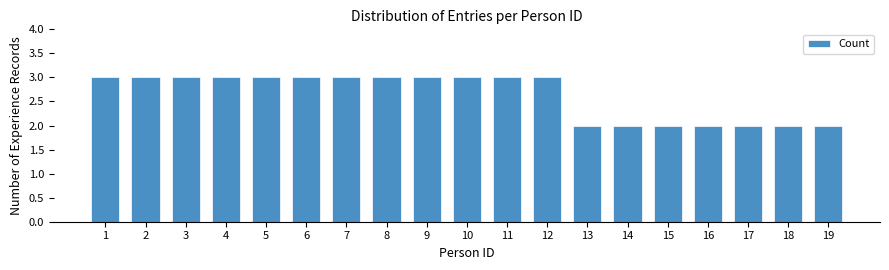

Reading right to left, extract all data points from this chart.

2	2	2	2	2	2	2	3	3	3	3	3	3	3	3	3	3	3	3